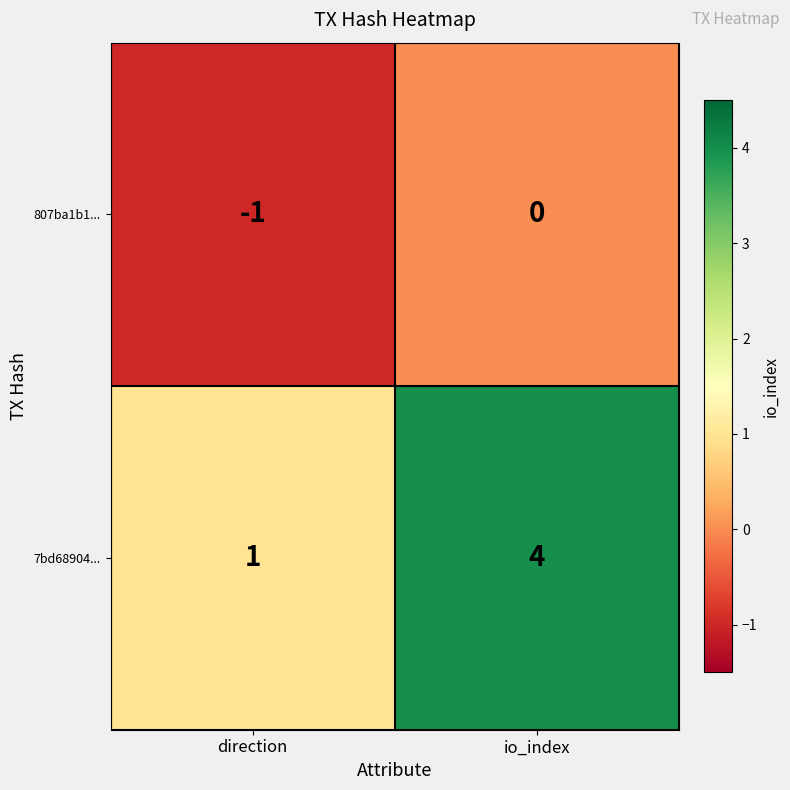

The value of 7bd68904... at direction is 2. True or false?

False